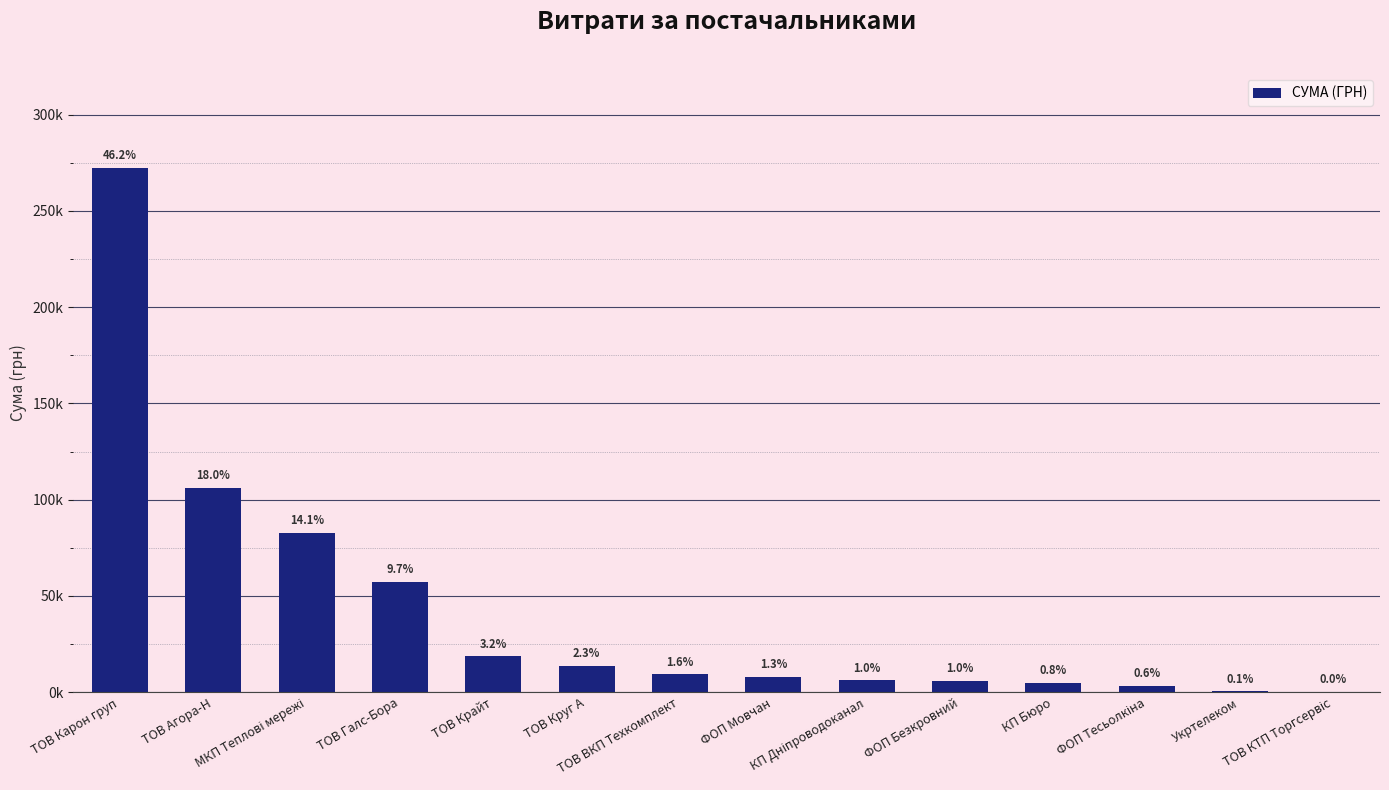

What is the label of the 8th bar from the left?

ФОП Мовчан